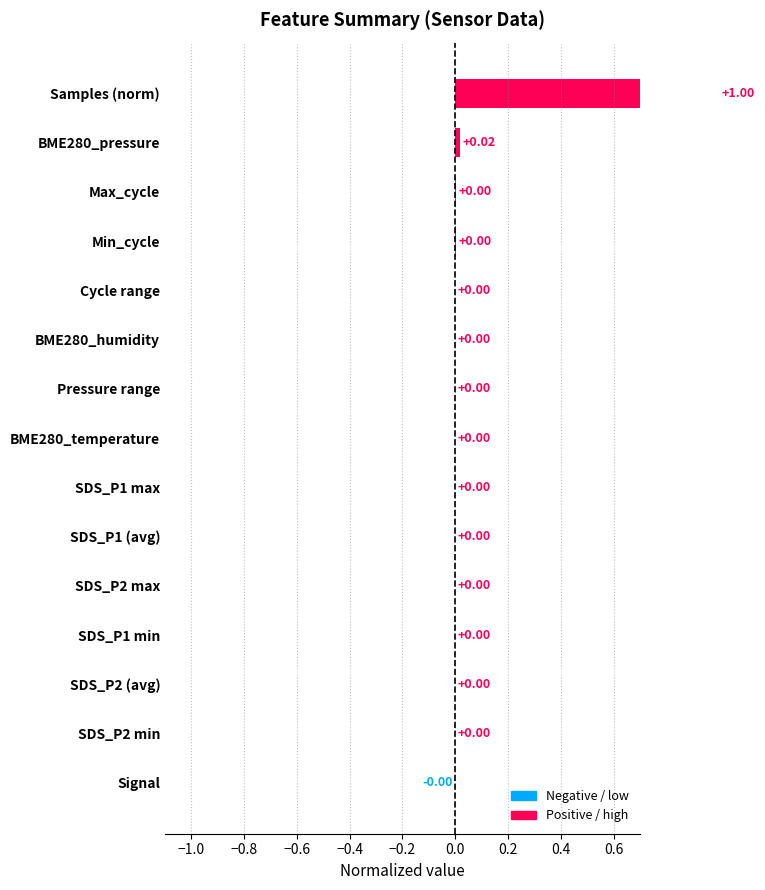

True or false: the data shows 0.0 at SDS_P2 max.

False